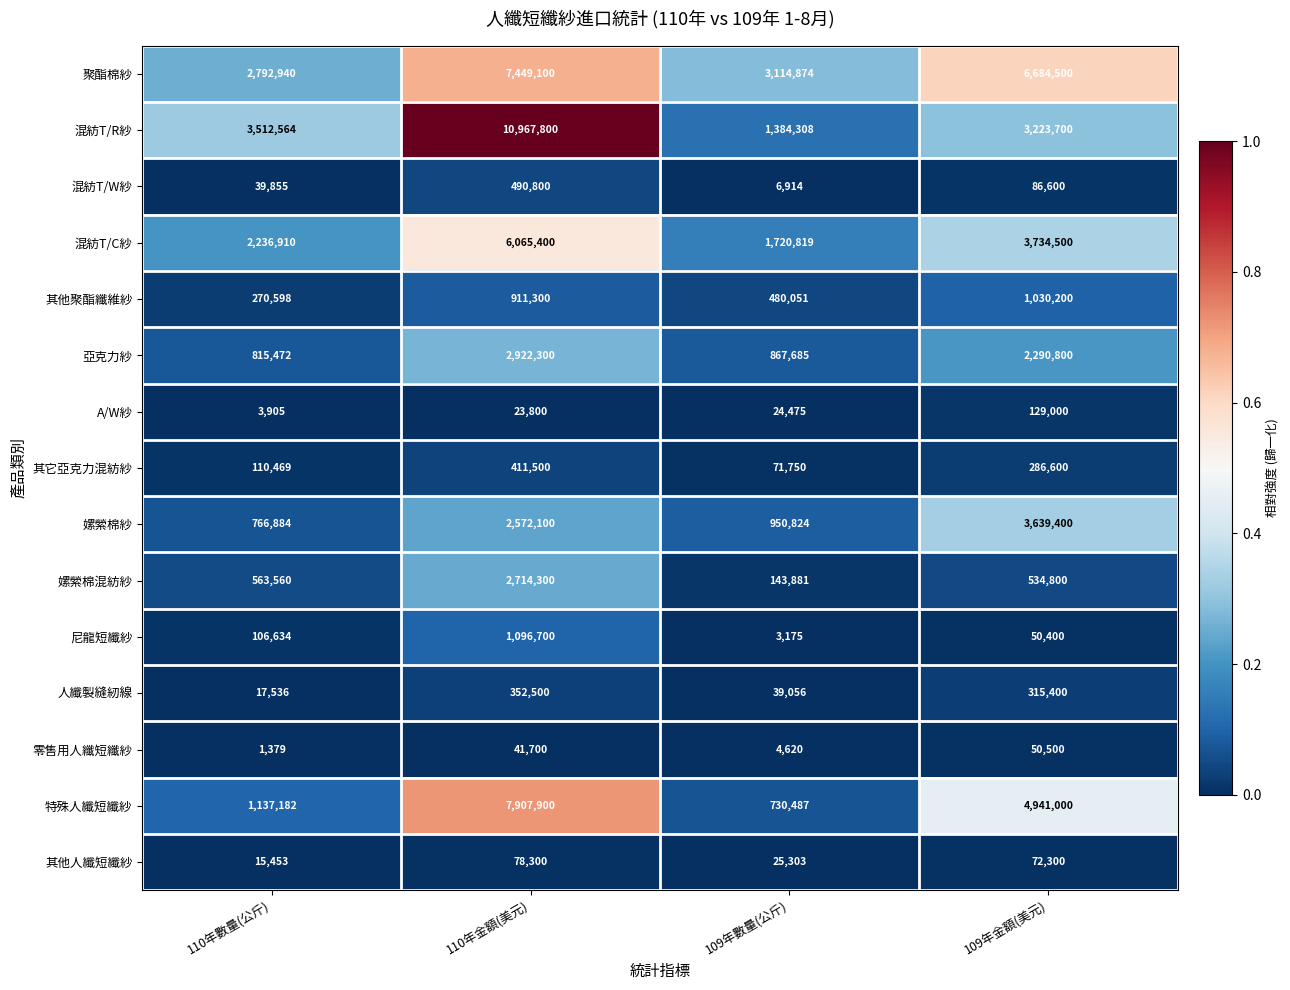

What is the difference between the maximum and minimum values in the 聚酯棉紗 series?

4656160